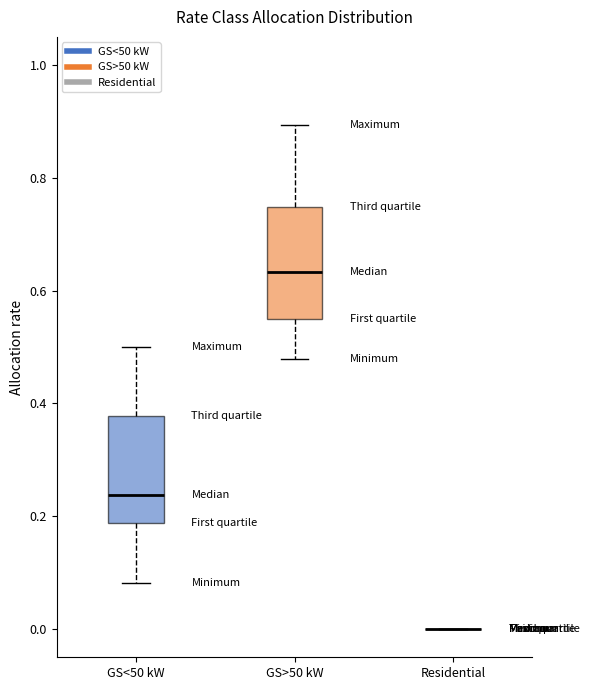

Reading left to right, read every box against the y-axis: the position of its median line, the range the box covers, and the ends of its whiskers. The values are not printed on the chart, so give them approximately, as read against the axis.

GS<50 kW: median 0.24, box 0.18 to 0.38, whiskers 0.08 to 0.50
GS>50 kW: median 0.64, box 0.54 to 0.74, whiskers 0.48 to 0.90
Residential: box collapsed to a line at 0.00, whiskers 0.00 to 0.00